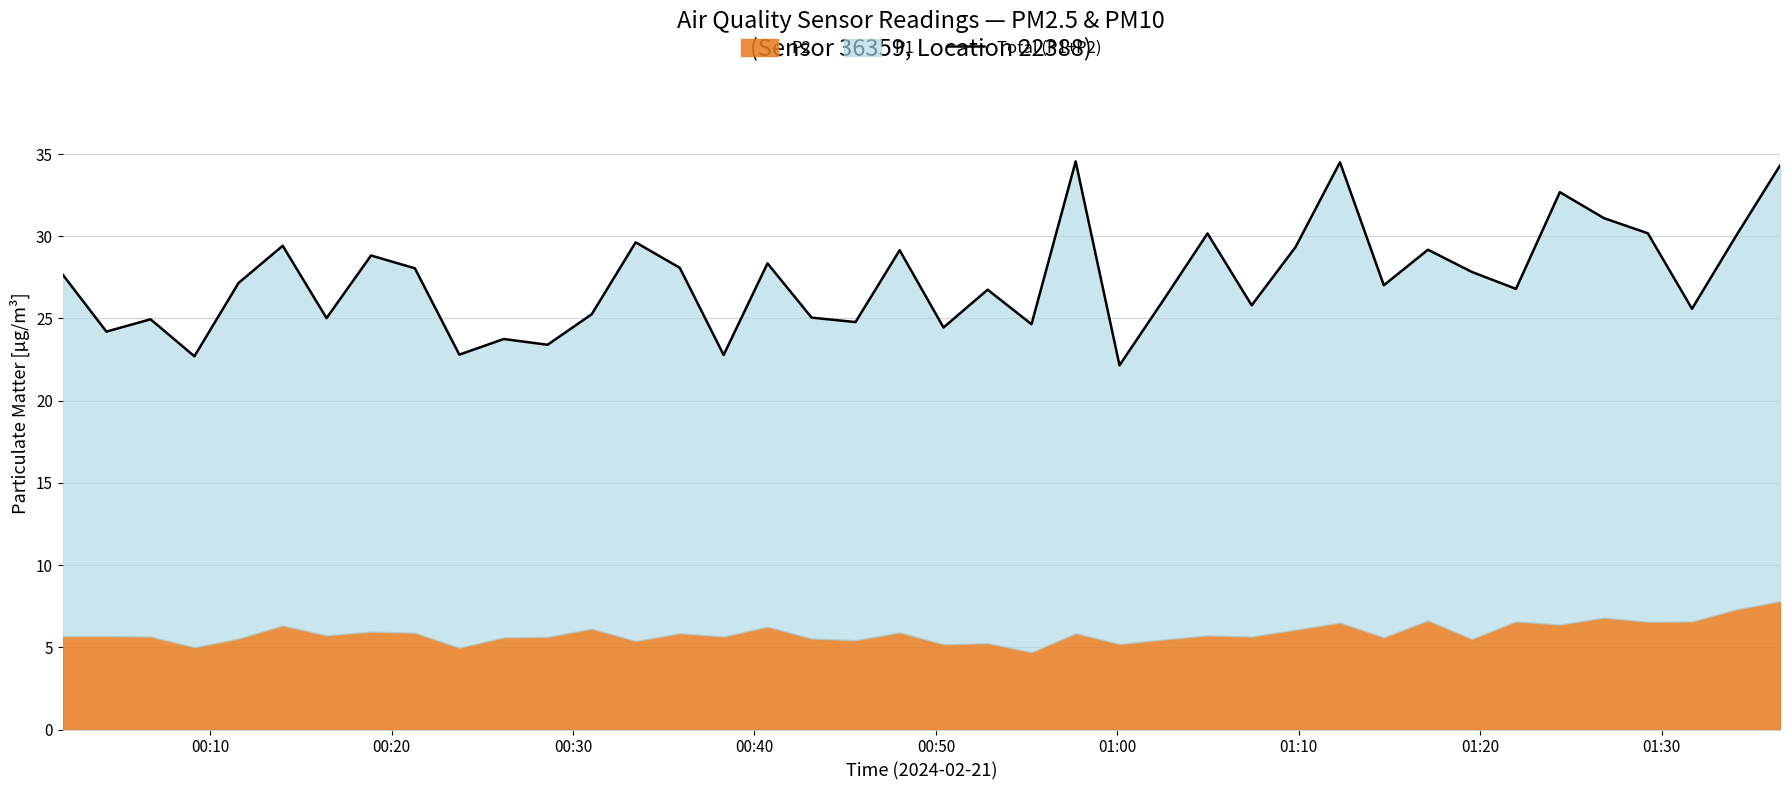

What is the smallest value displayed?

22.1